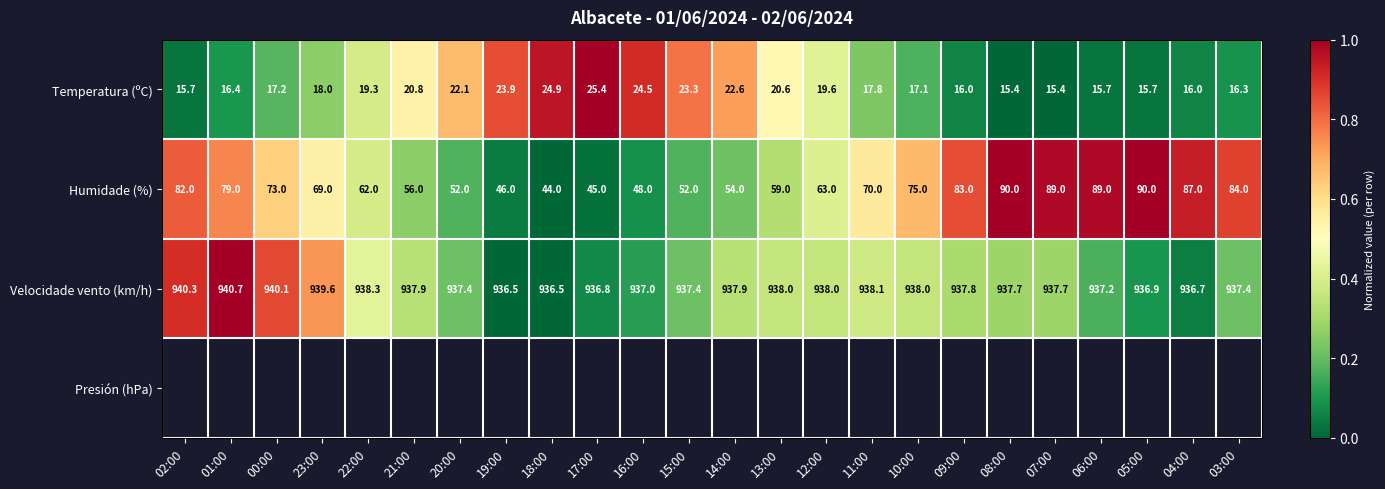

What is the sum of the Humidade (%) values at 14:00 and 21:00?

110.0